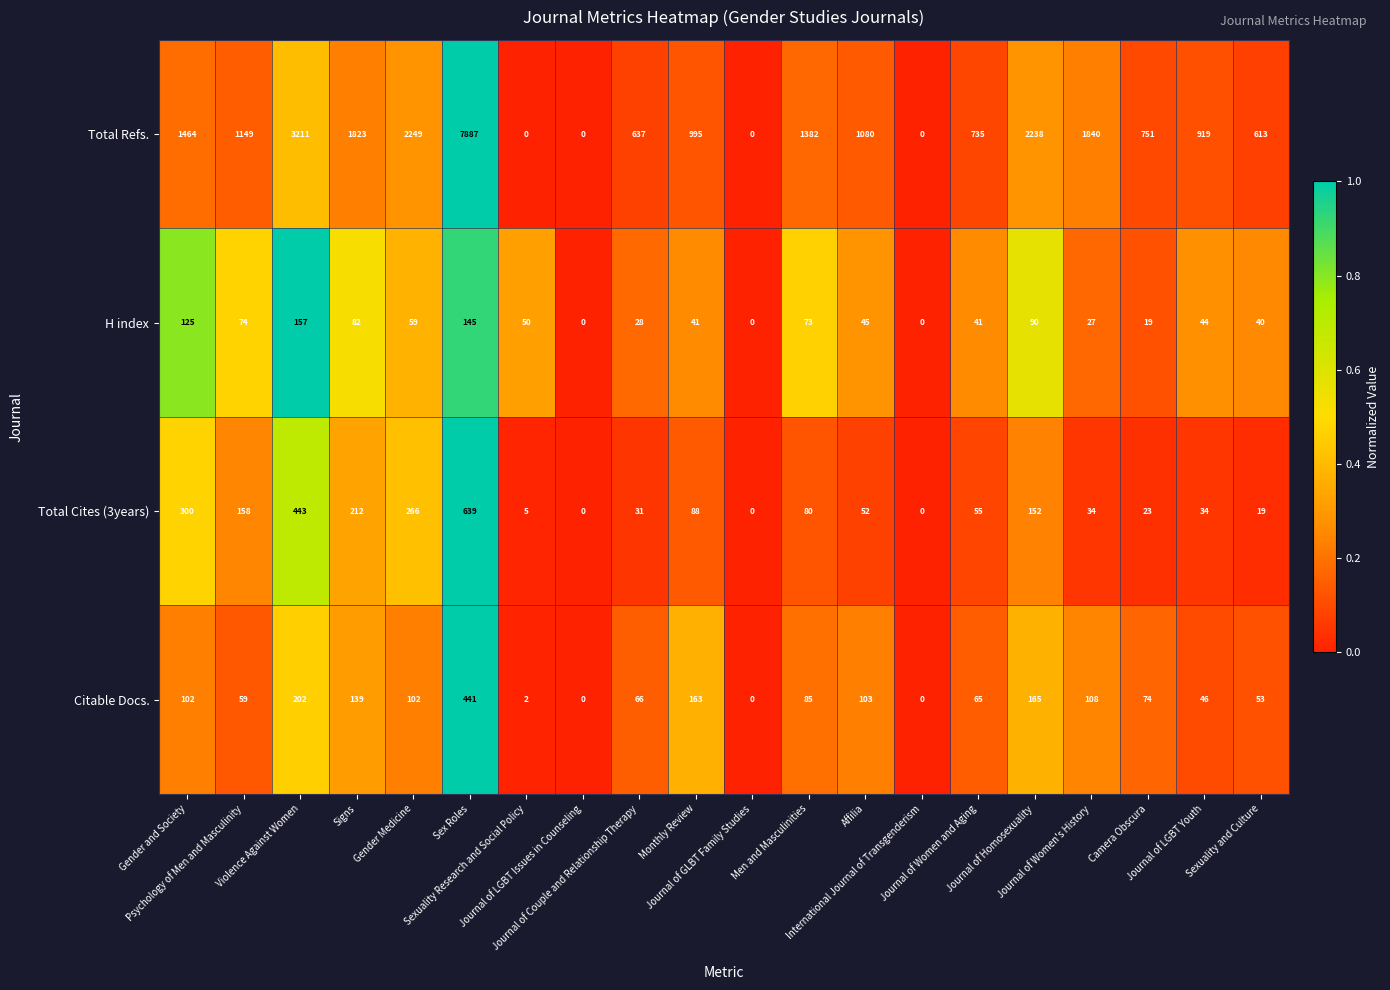

Which series has the widest spread of values?

Total Refs.